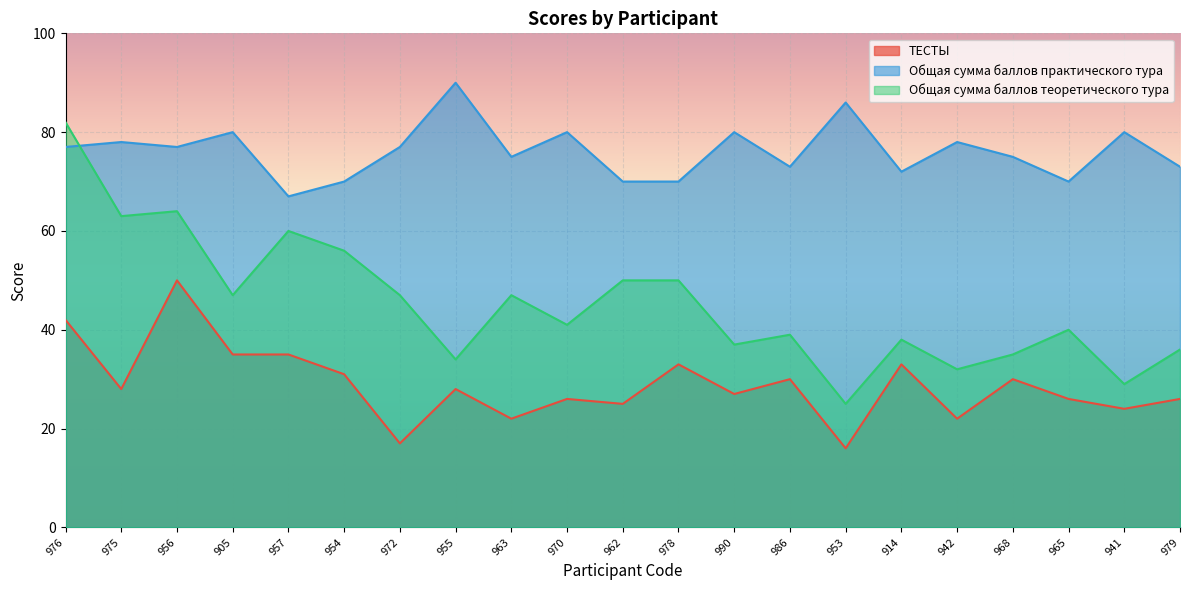

What is the difference between the ТЕСТЫ values at 914 and 968?

3